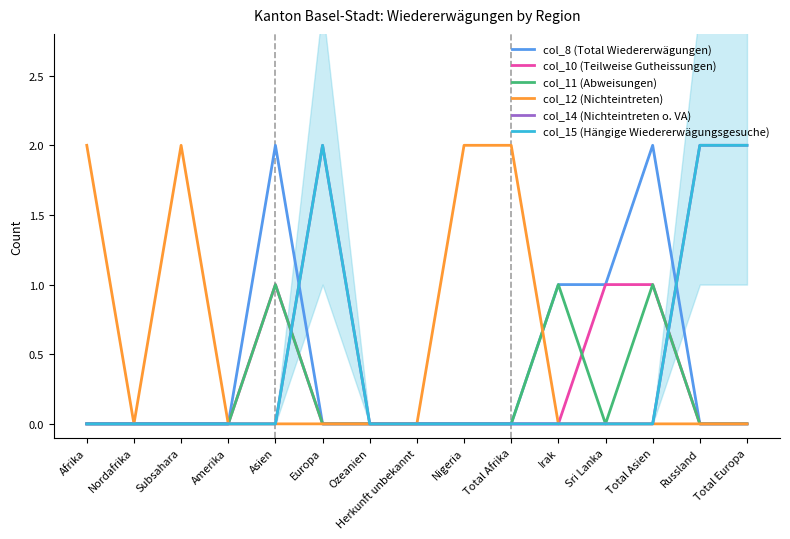

Is this an area chart (filled region under the line)?

No